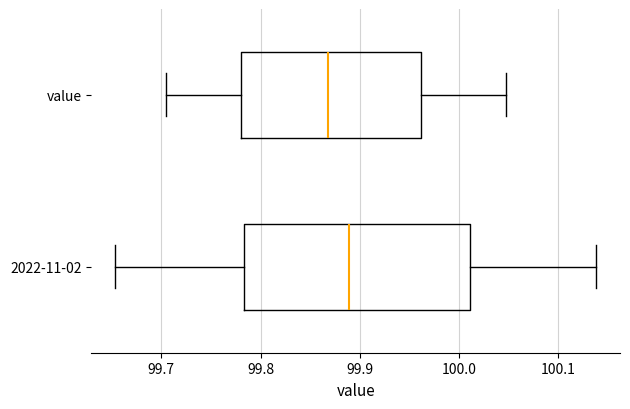

Reading bottom to top, transcribe this box plot: for each box, give where its median line is, the range the box spans, and where its two whiskers end, as read against the x-axis. The values are not printed on the chart, so give them approximately, as read against the axis.

2022-11-02: median 99.89, box 99.78 to 100.01, whiskers 99.65 to 100.14
value: median 99.87, box 99.78 to 99.96, whiskers 99.70 to 100.05